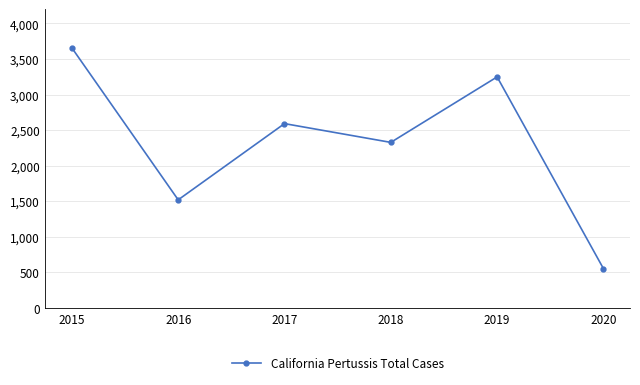

Approximately how many times larger is the value at 2016 compared to 2017?

0.6